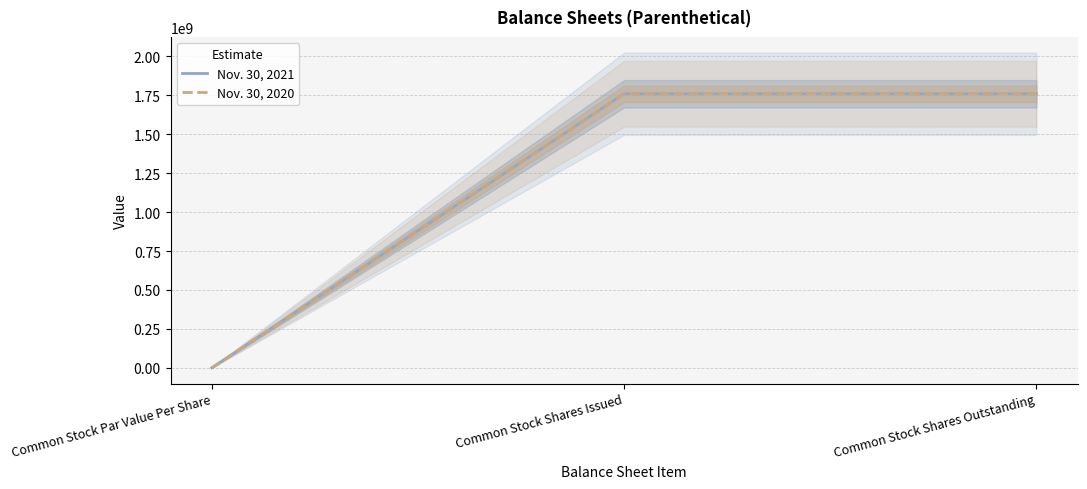

The value of Nov. 30, 2020 at Common Stock Par Value Per Share is 0.0. True or false?

True